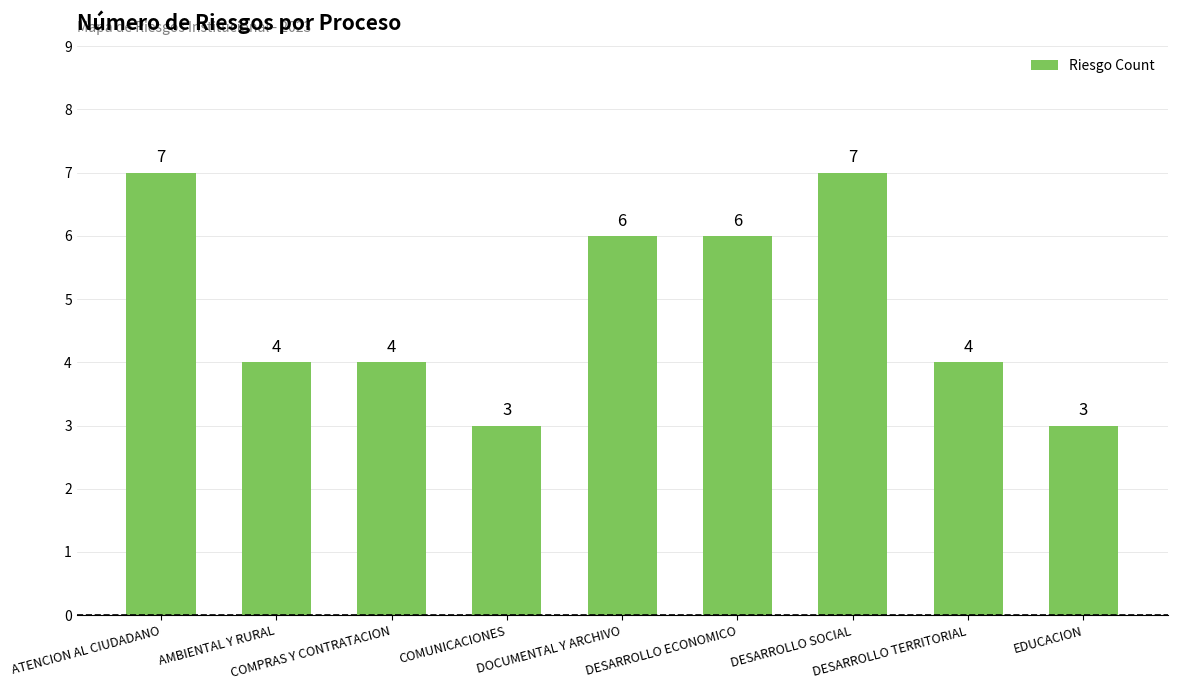

What is the sum of the values at AMBIENTAL Y RURAL and DOCUMENTAL Y ARCHIVO?

10